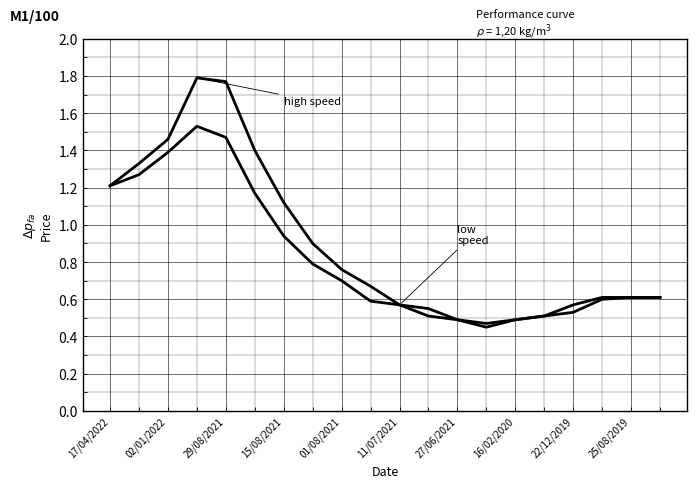

Does the chart have visible grid lines?

Yes